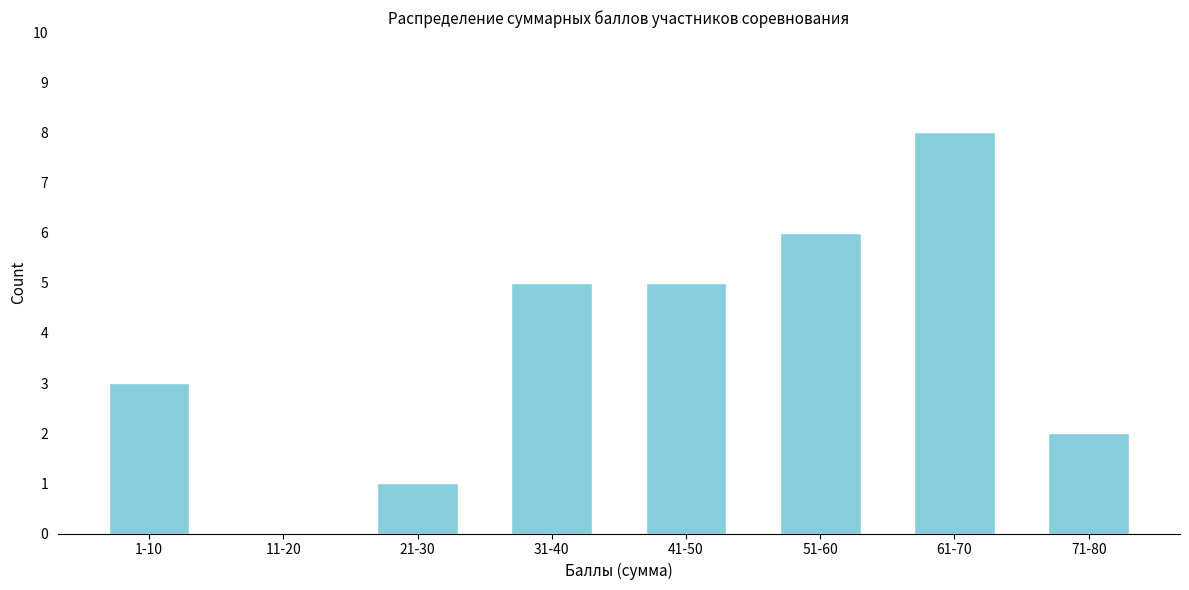

Reading left to right, transcribe all the data shown in this chart.

1-10=3	11-20=0	21-30=1	31-40=5	41-50=5	51-60=6	61-70=8	71-80=2